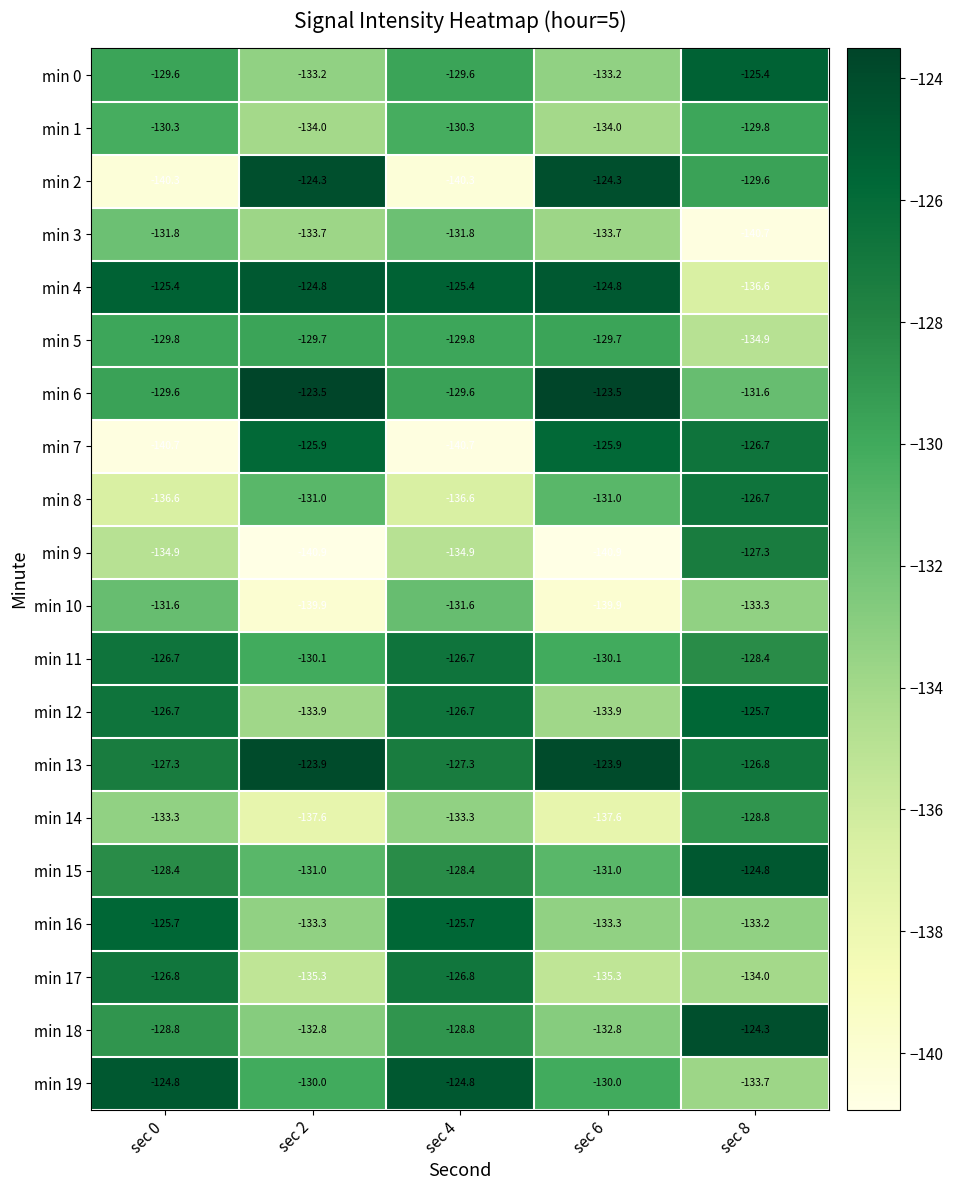

Is the value of min 3 at sec 4 greater than the value of min 4 at sec 2?

No